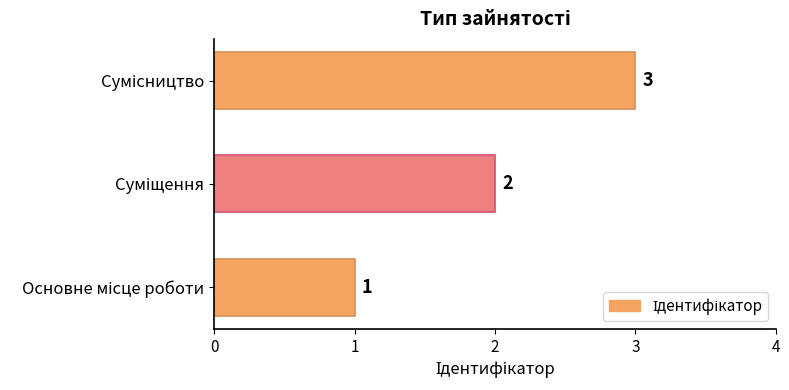

How many values are between 1 and 3?

3